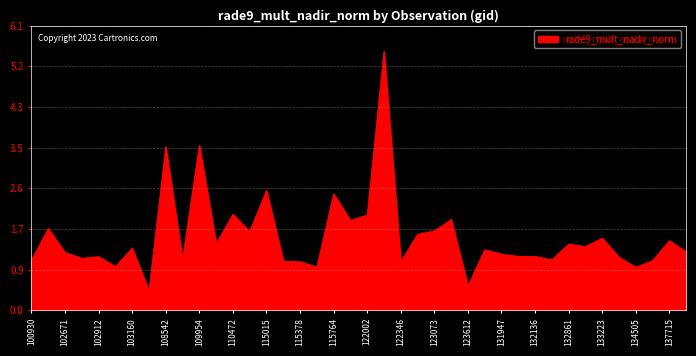

What is the sum of all values?

62.6